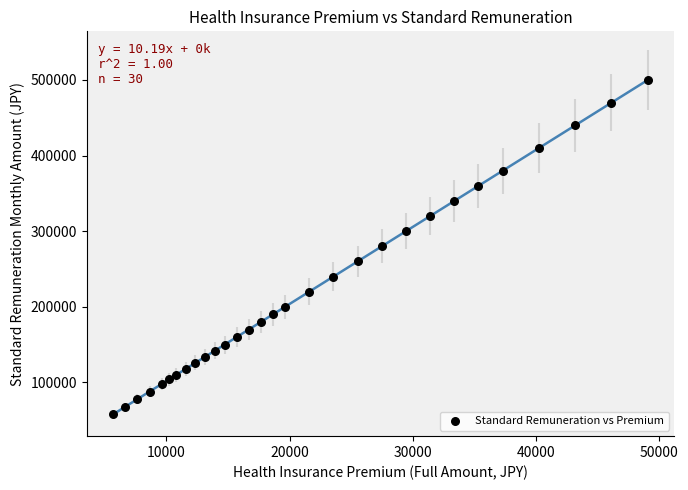

What is the range of Y values (max minus min)?

442000